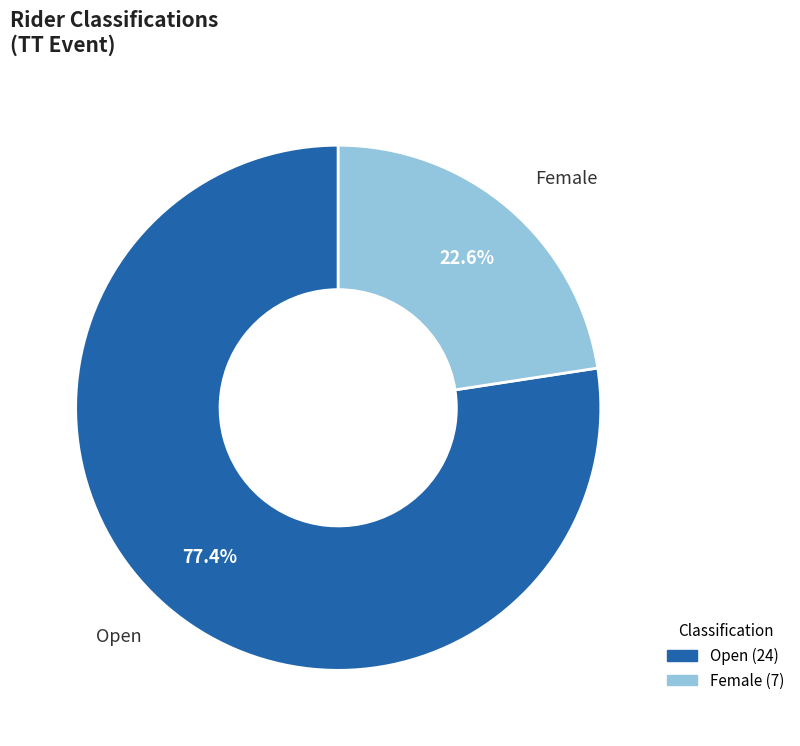

Which category has the smallest portion of the pie?

Female